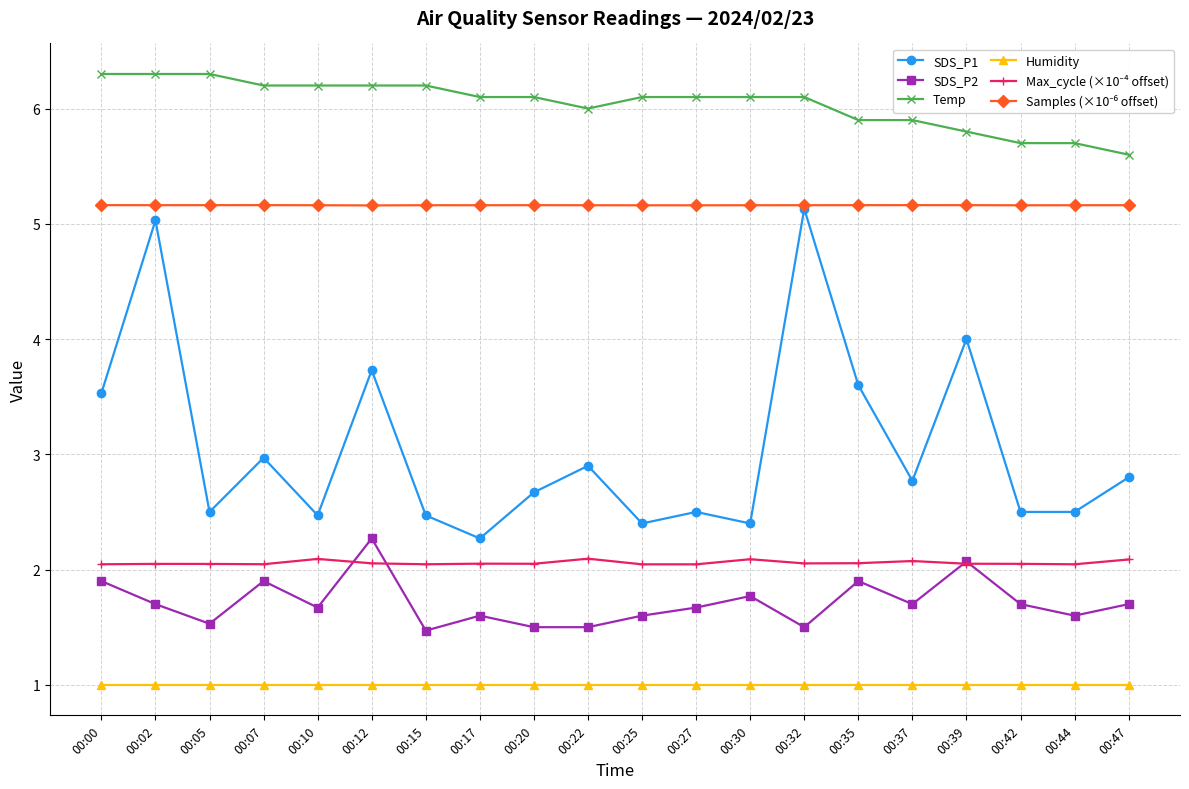

Which category has the highest value in the SDS_P1 series?

00:32